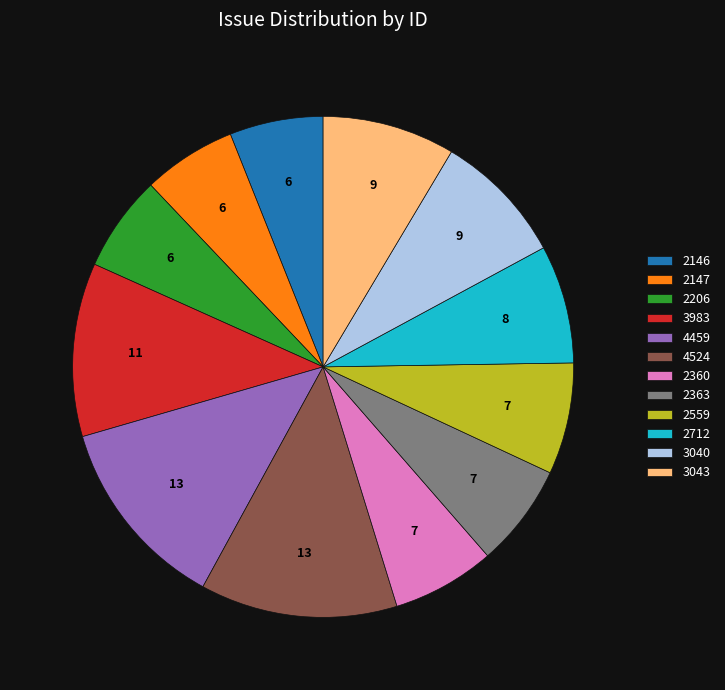

Does 2559 represent more than half of the total?

No